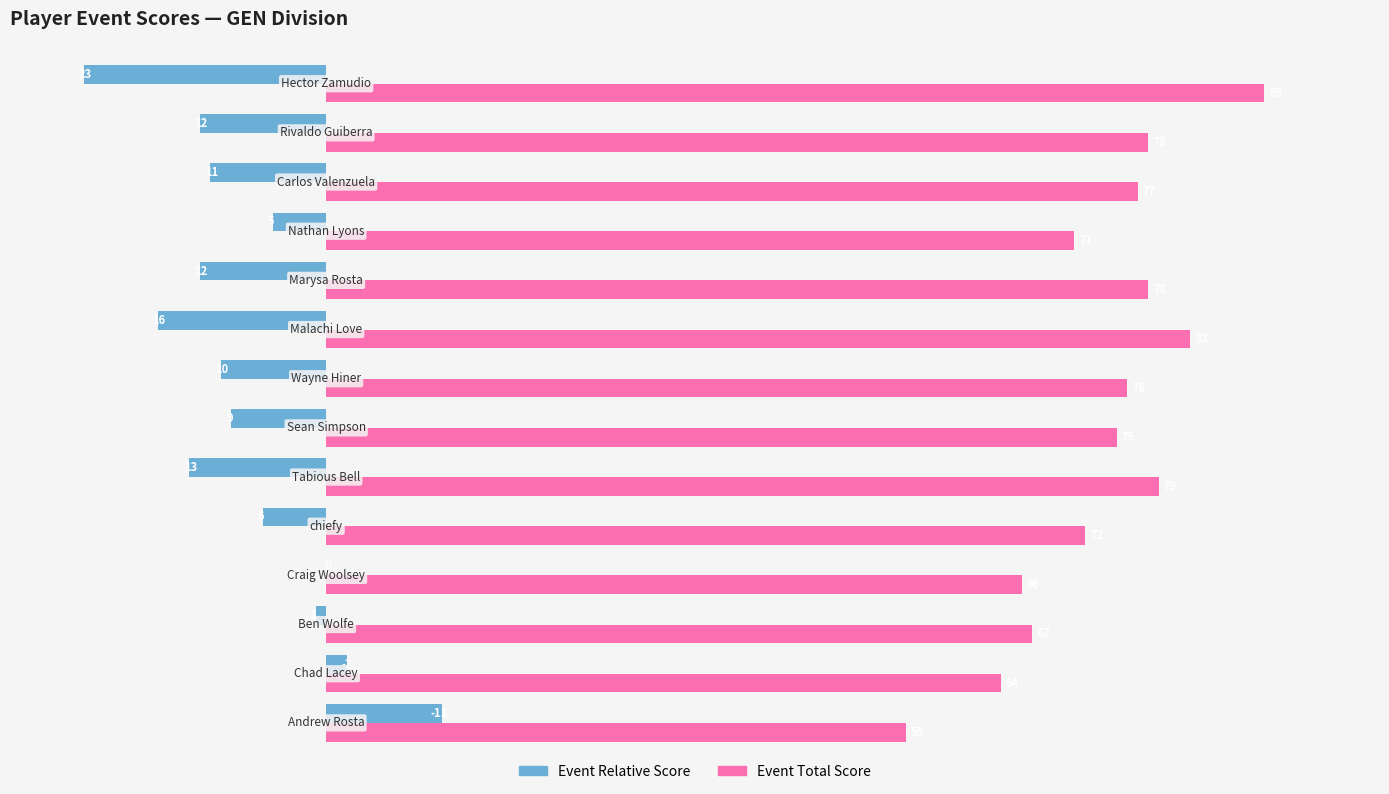

What is the greatest value displayed?

89